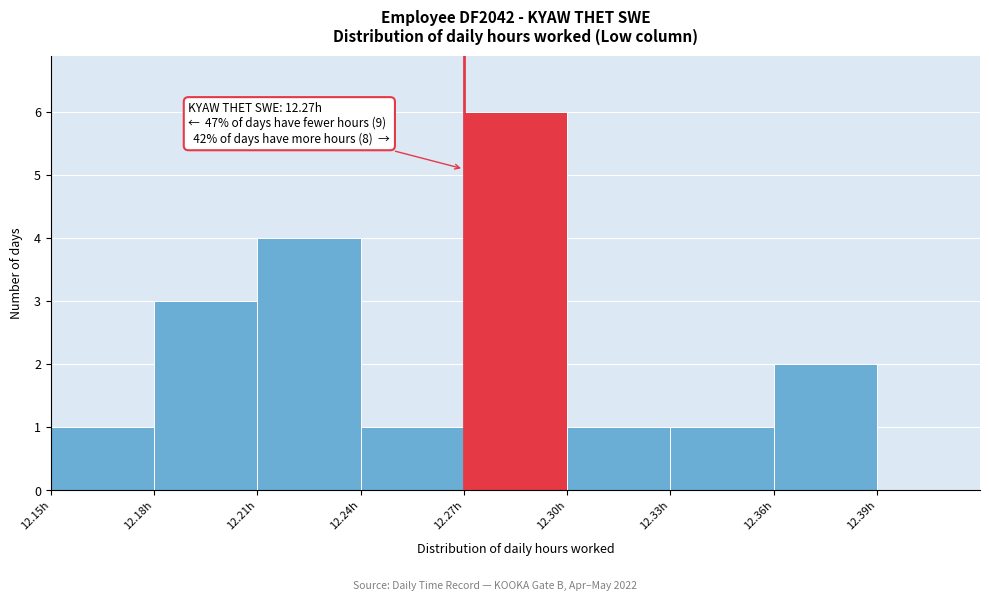

Which range on the x-axis has the tallest bar?

12.27 to 12.30